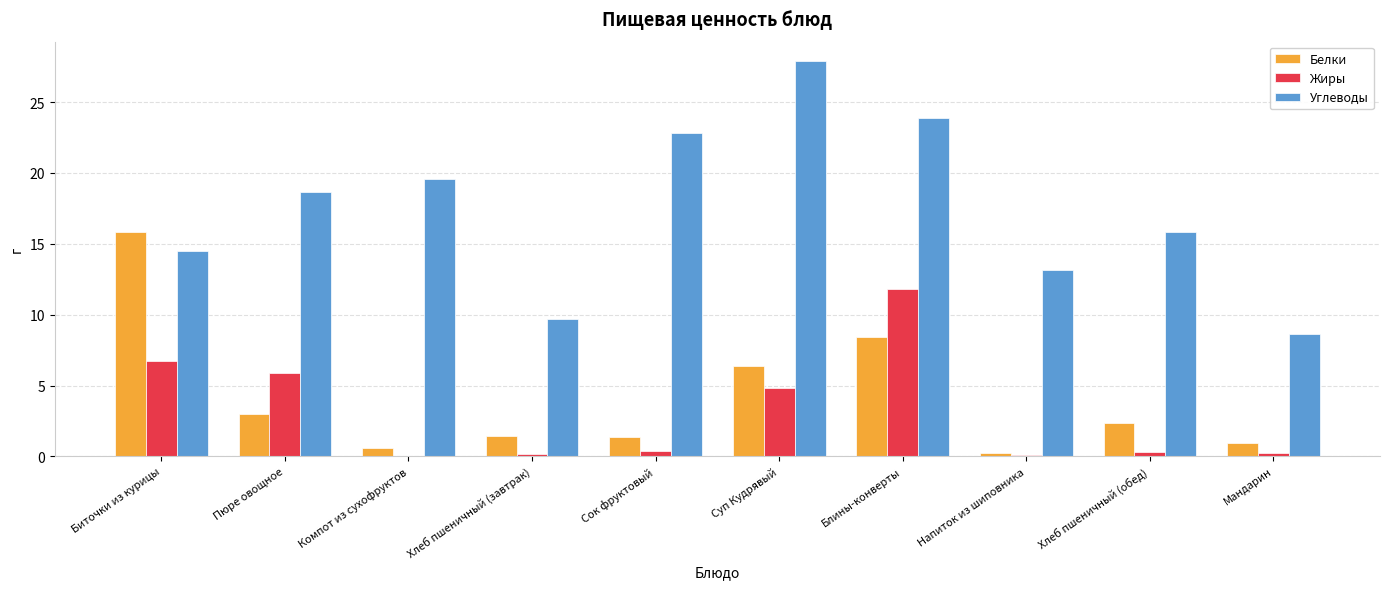

Is it true that Белки equals 0.6 at Компот из сухофруктов?

True